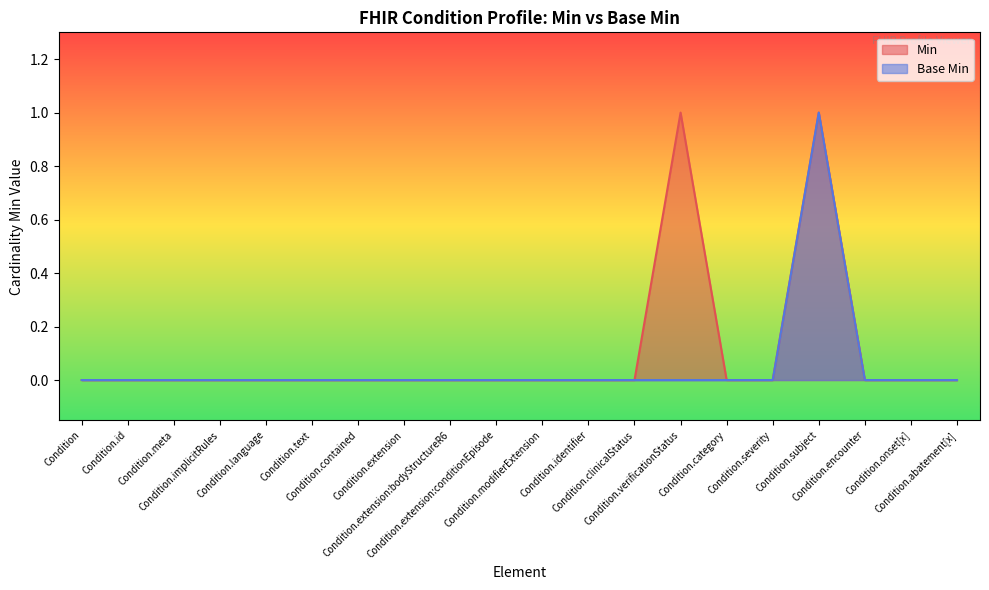

What is the maximum value shown in the chart?

1